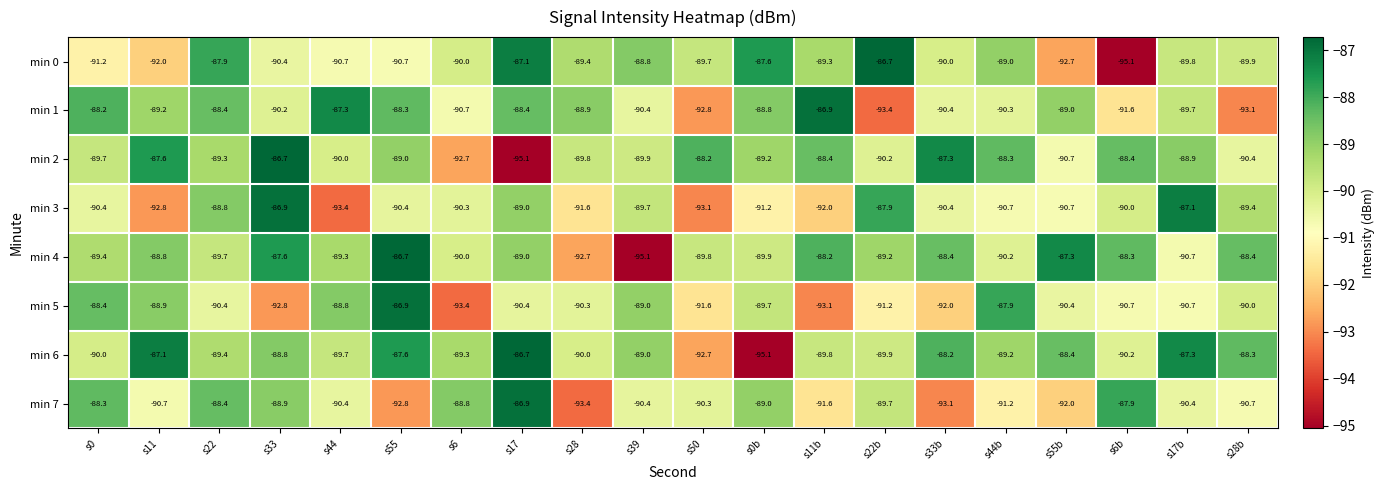

The value of min 6 at s55 is -52.6. True or false?

False